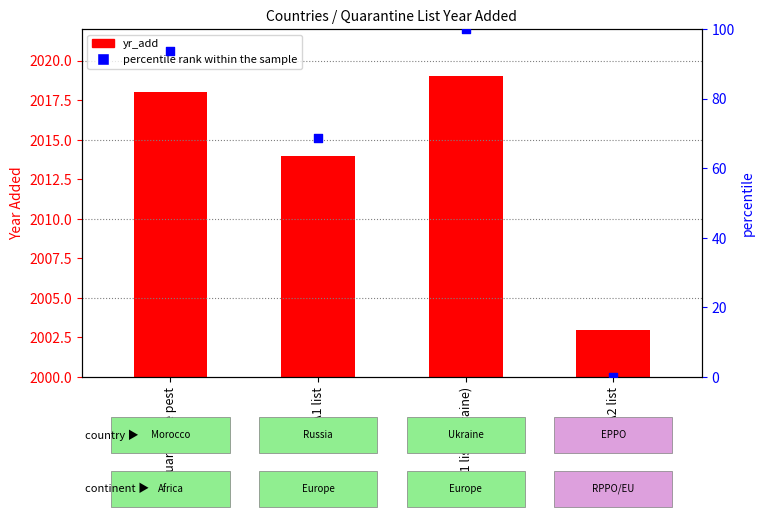

At which category is the sum across all series the highest?

A1 list (Ukraine)